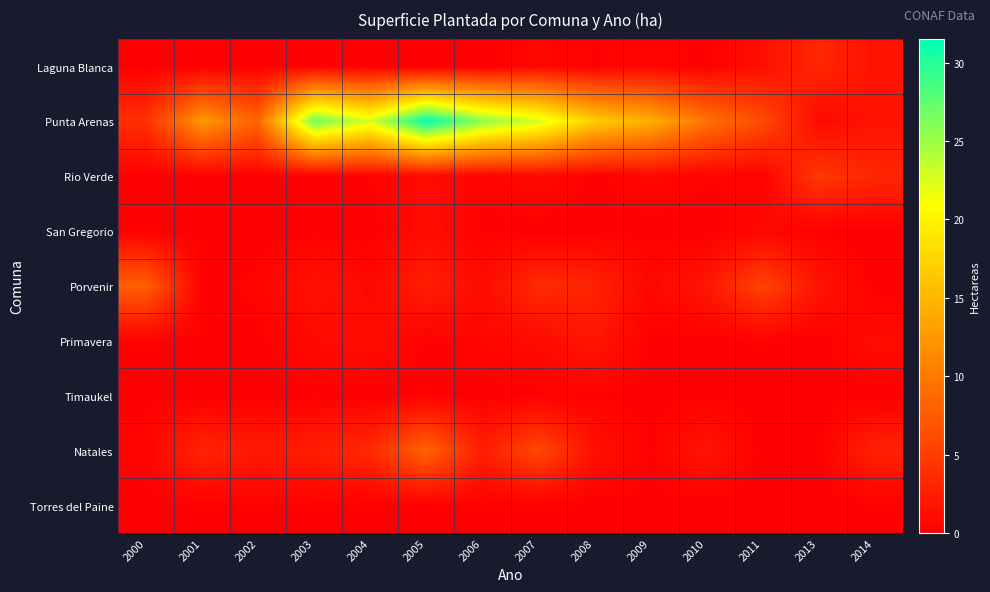

At which category does the chart reach its peak across all series?

2005